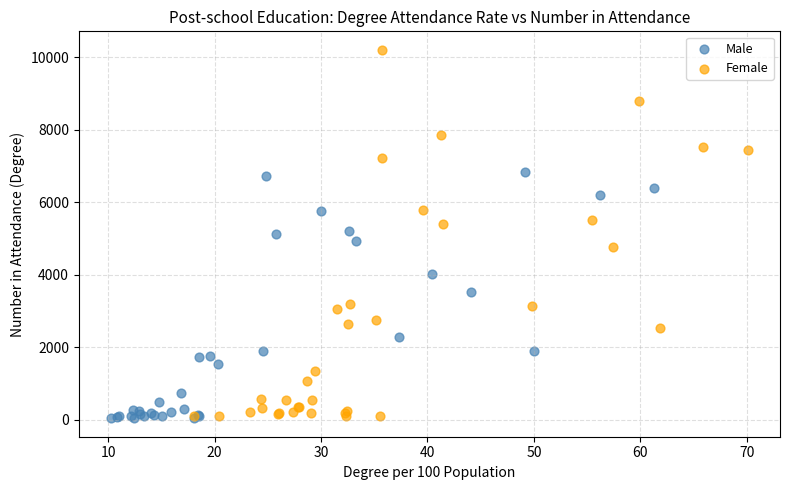

What are all the series names shown in the legend?

Male, Female